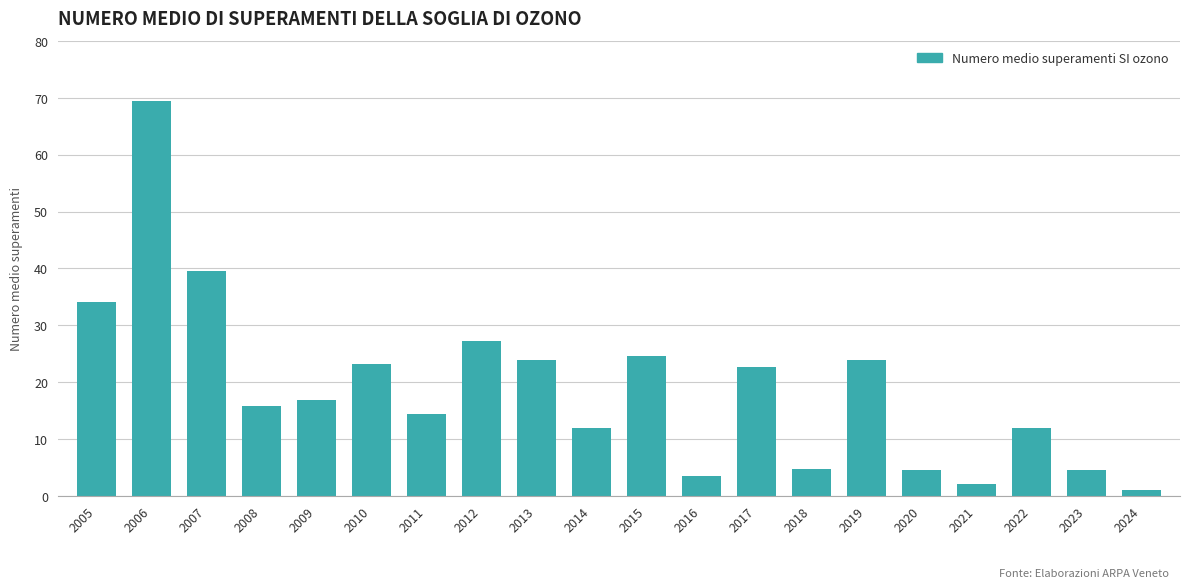

What is the minimum value shown in the chart?

1.0